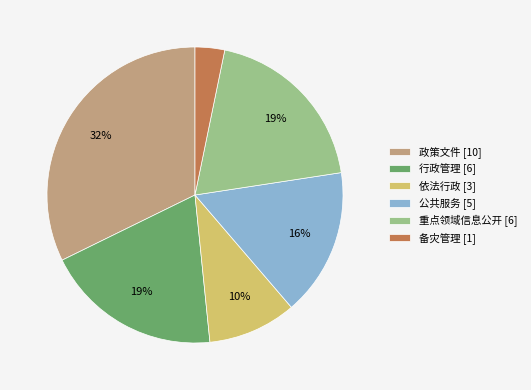

To the nearest percent, what is the difference between the largest and smallest slice percentages?

29%